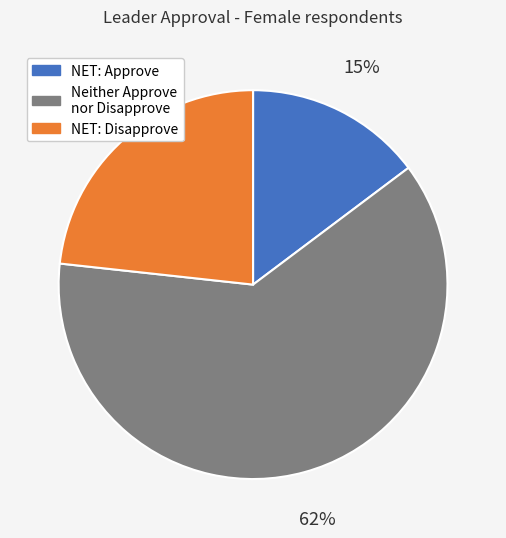

Which category accounts for the majority?

Neither Approve nor Disapprove